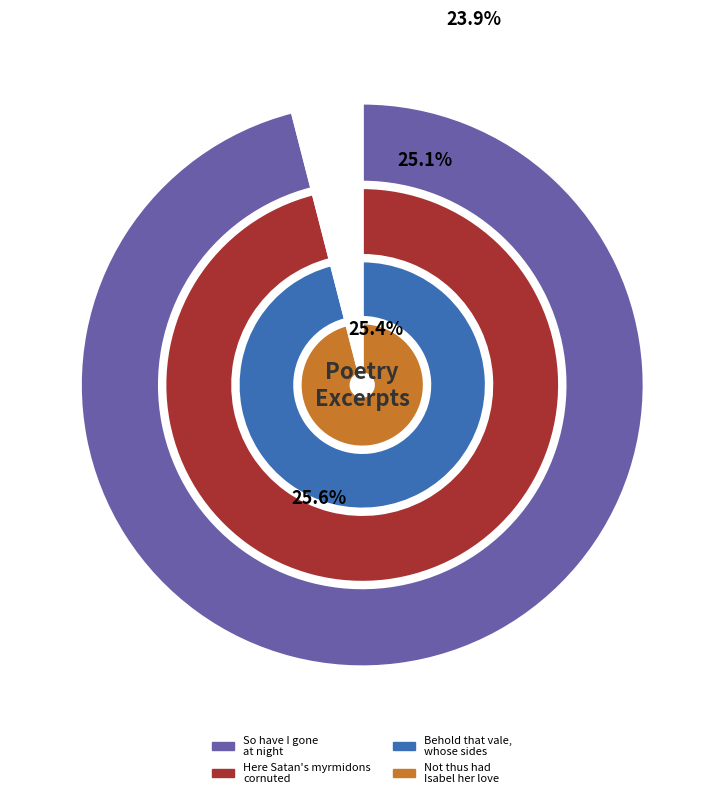

Does any single category account for the majority?

No